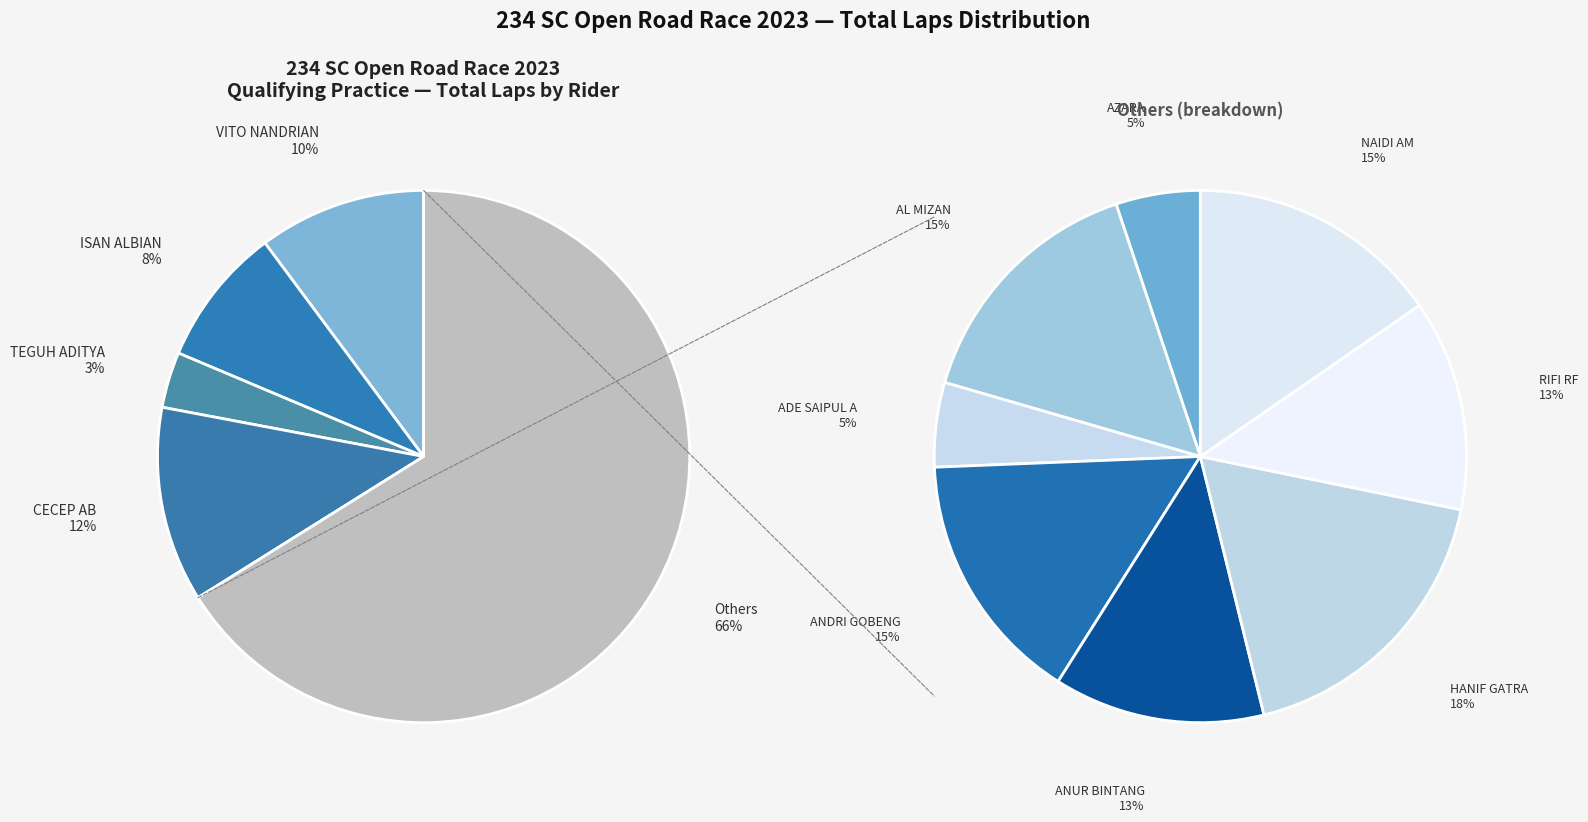

Does ADE SAIPUL A represent more than half of the total?

No